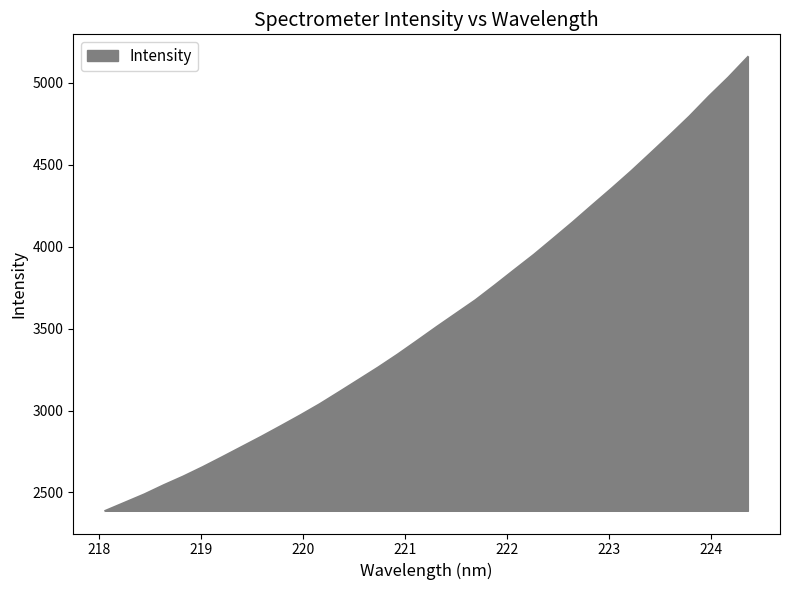

What is the minimum value shown in the chart?

2388.1